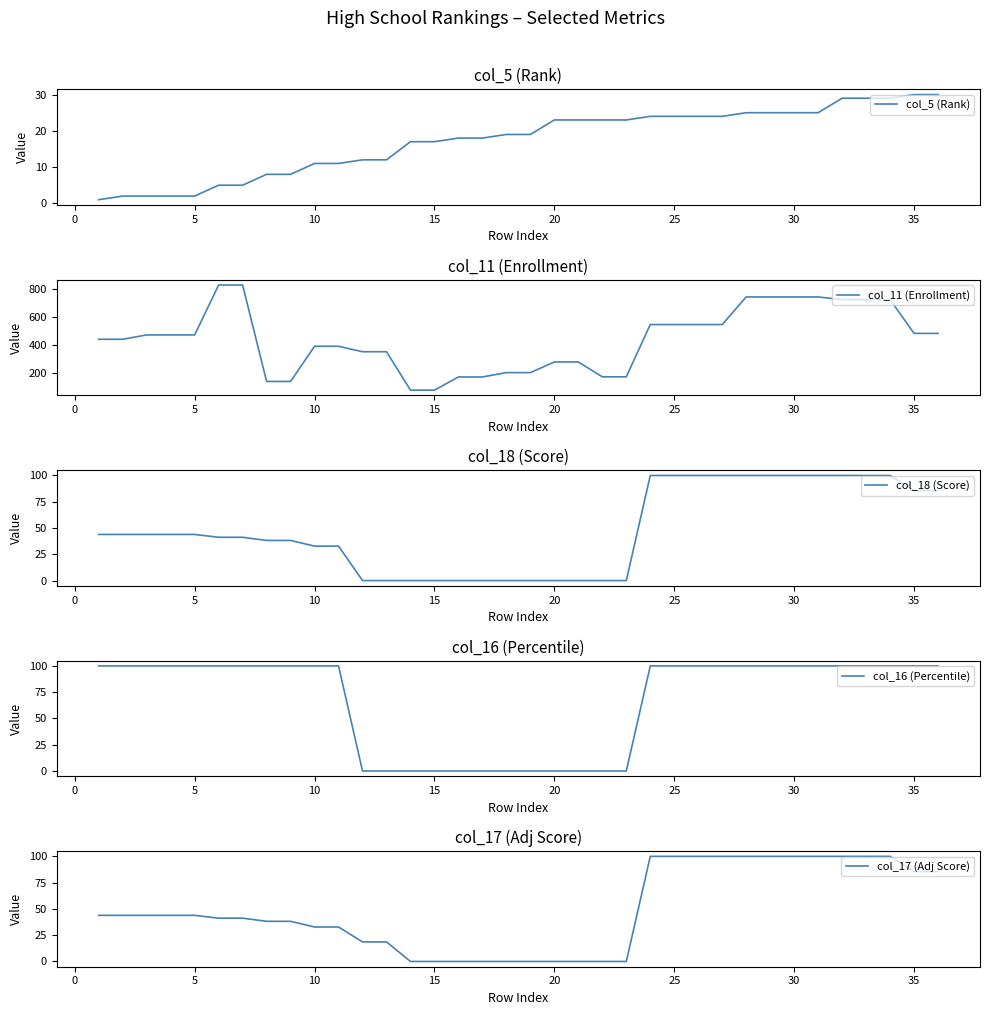

True or false: col_17 (Adj Score) and col_18 (Score) intersect in this chart.

False